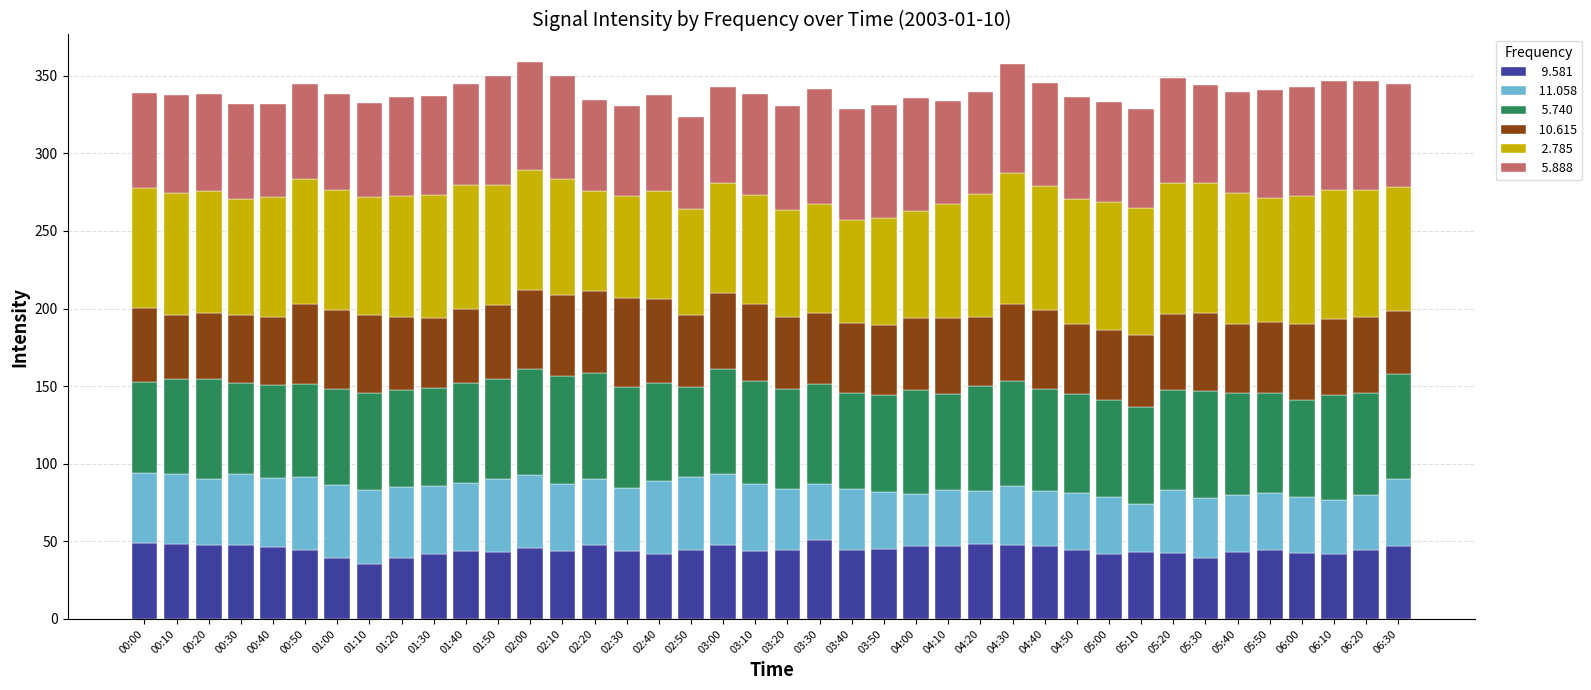

What is the total value across all series at 01:30?

337.3